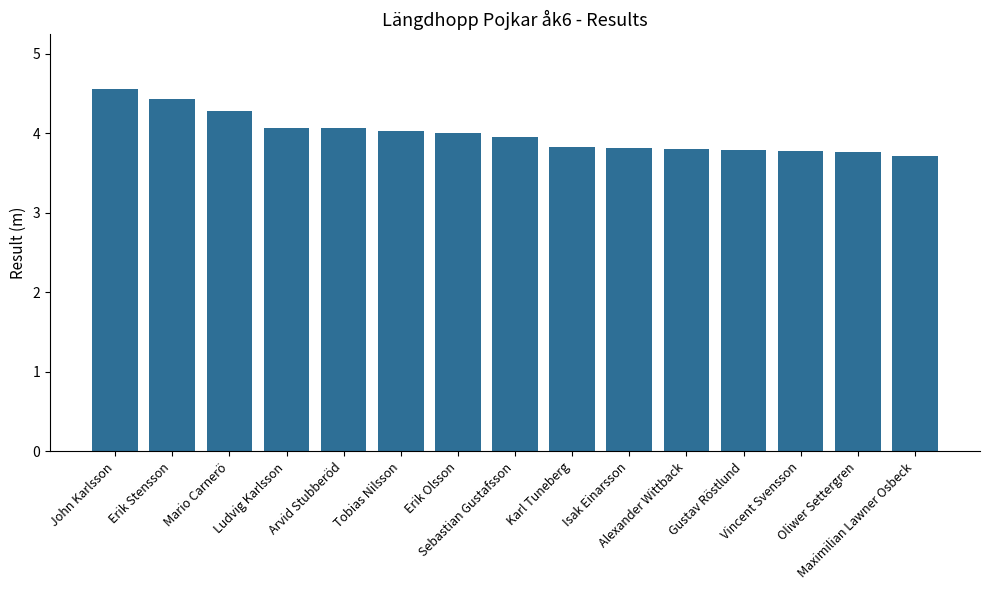

Reading right to left, list all the values displayed in this chart.

3.7	3.8	3.8	3.8	3.8	3.8	3.8	4.0	4.0	4.0	4.1	4.1	4.3	4.4	4.6